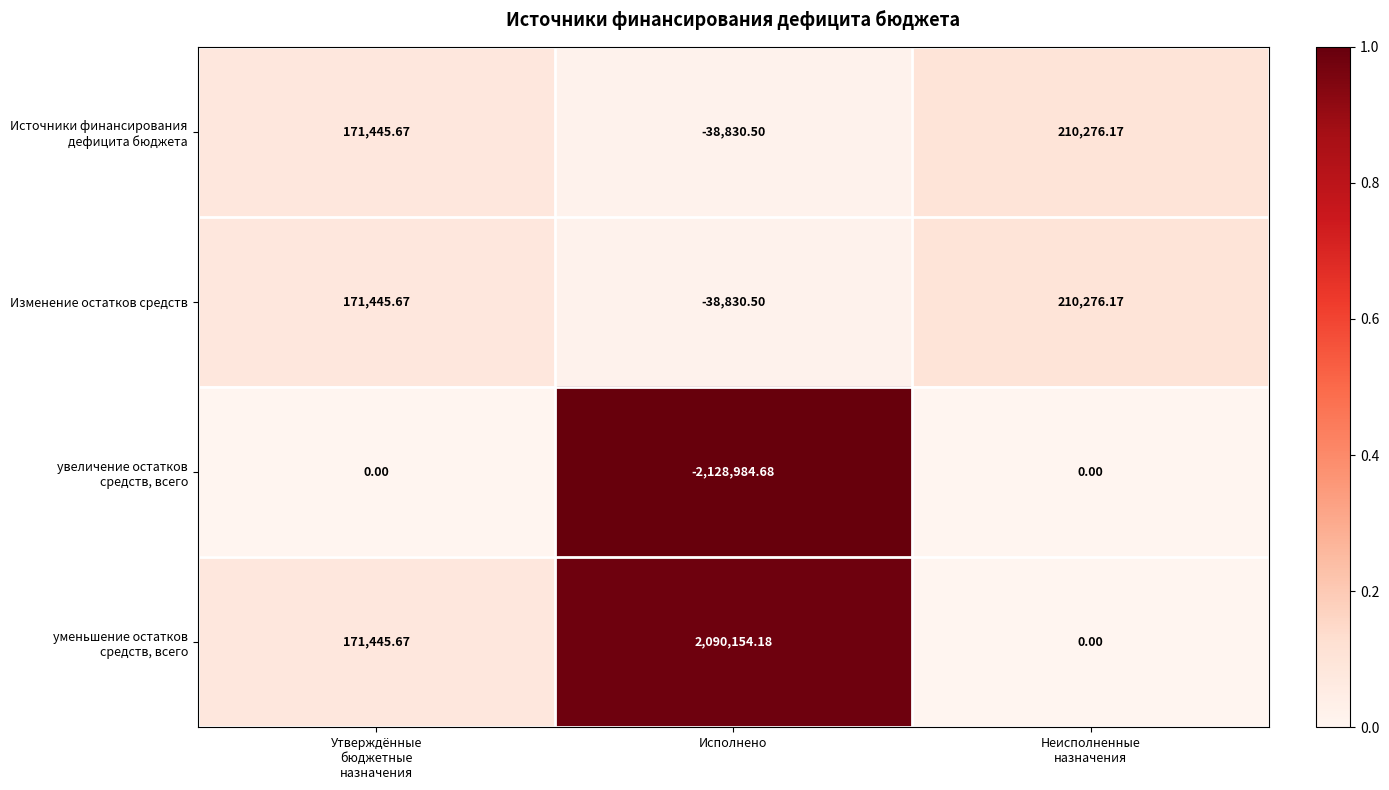

At which category does the chart reach its minimum across all series?

Исполнено